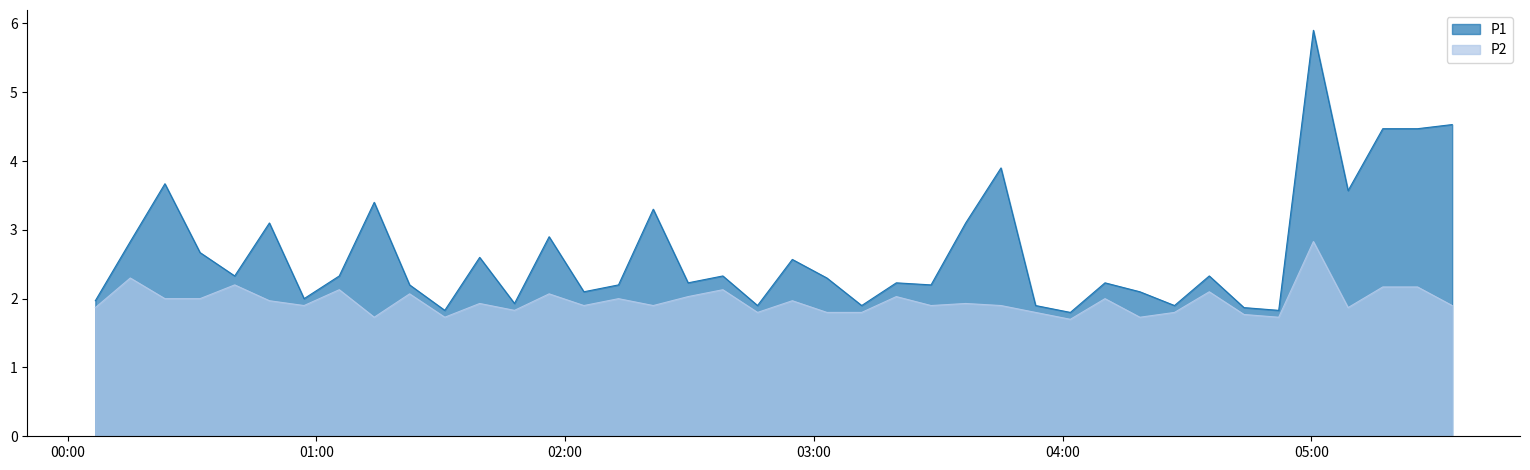

What is the minimum value for P2?

1.7